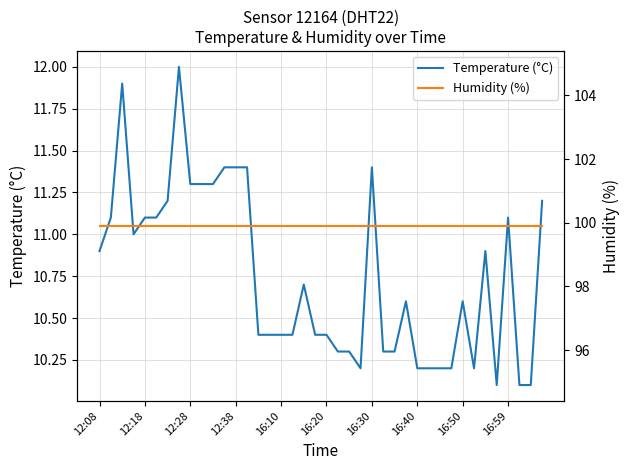

True or false: Temperature (°C) has more than 1 points higher than both neighbors.

True